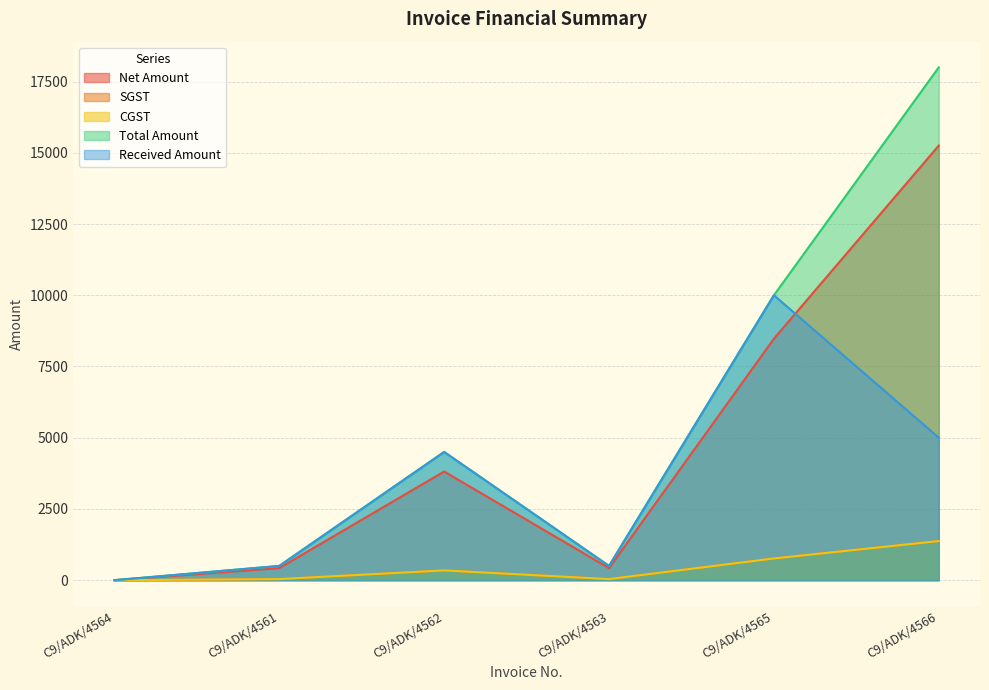

Between C9/ADK/4564 and C9/ADK/4563, which series saw the biggest shift?

Total Amount